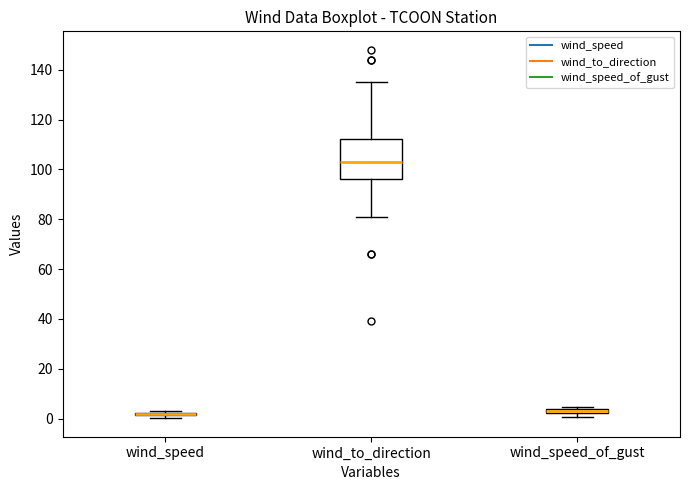

Which box is the tallest, from its lower edge to its upper edge?

wind_to_direction